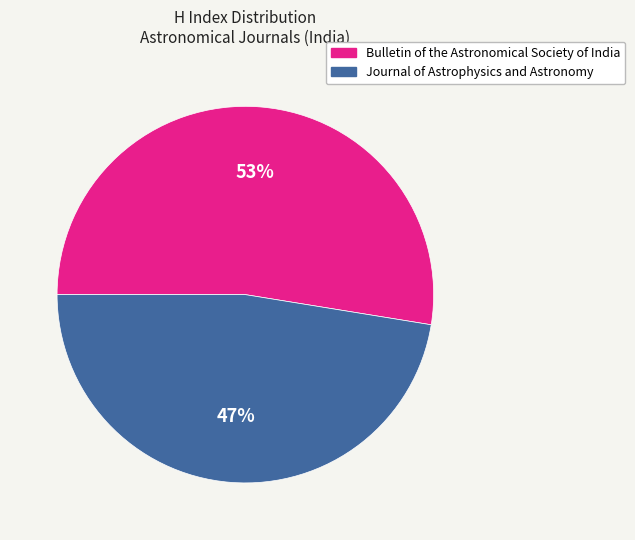

How many segments does this pie chart have?

2